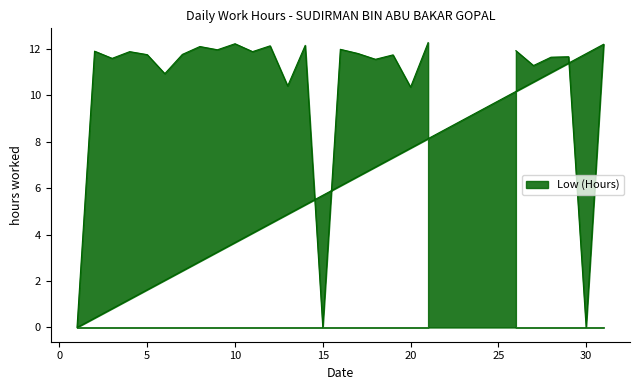

What value does the data have at 16?

12.0